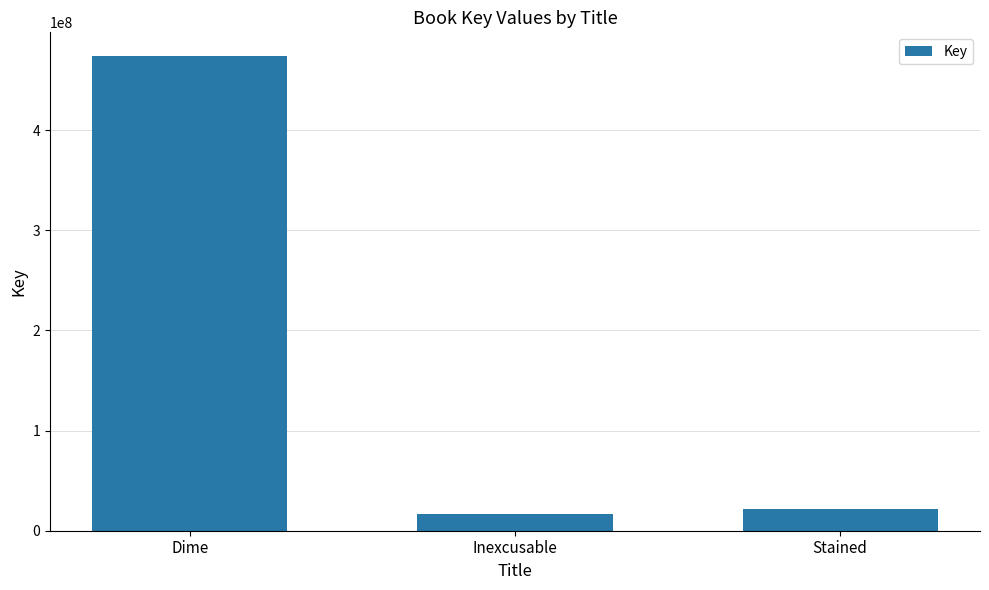

What is the average value?

170667861